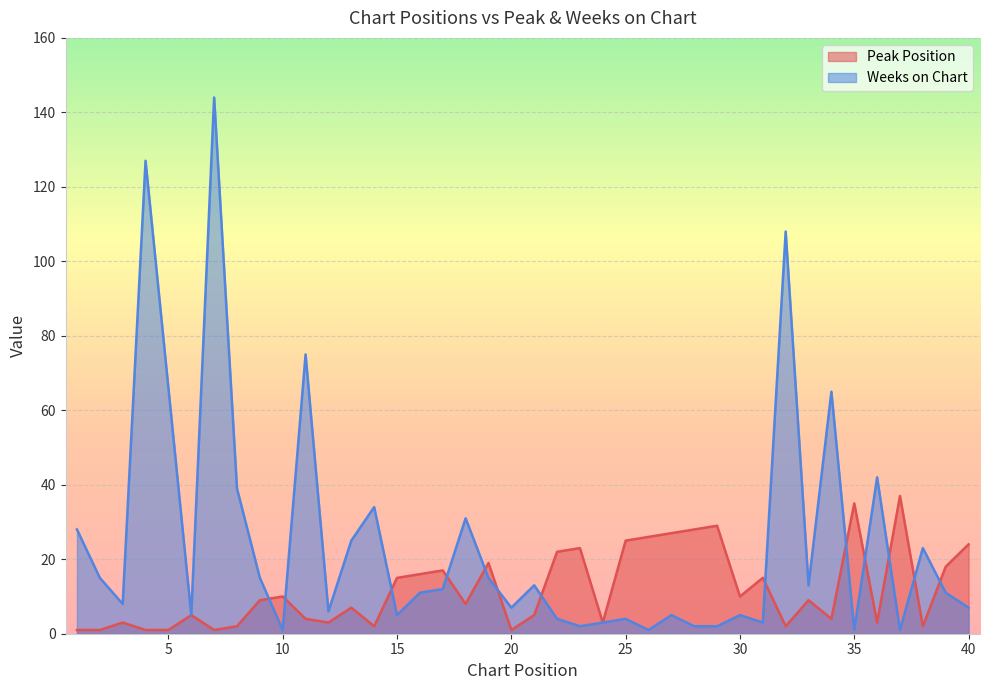

Which series has the largest total across all categories?

Weeks on Chart